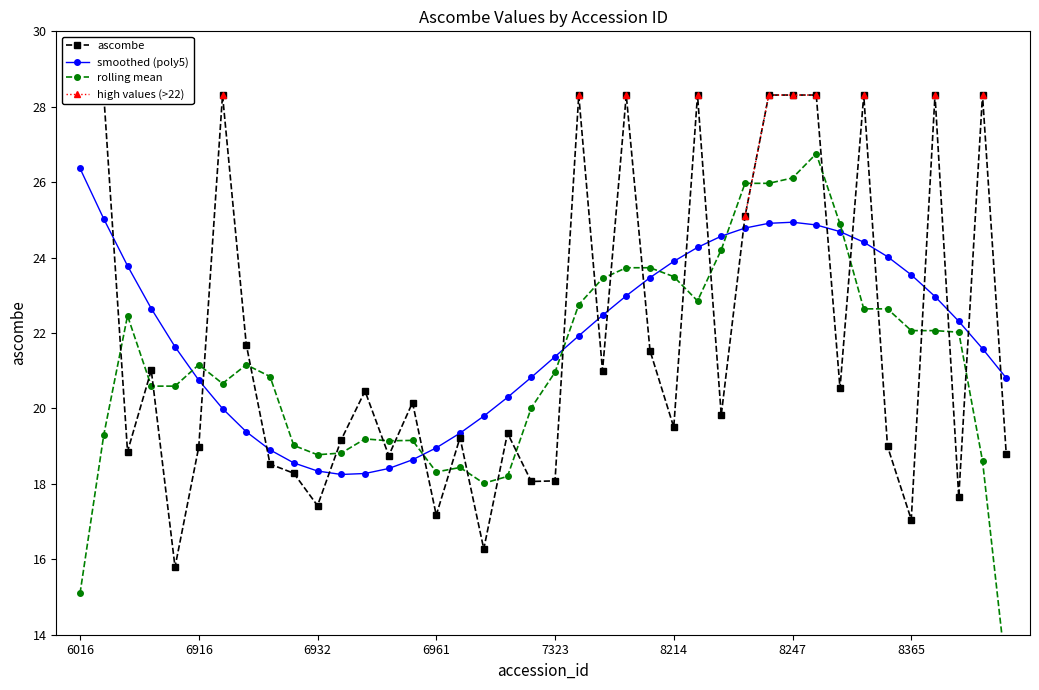

How many data points does each series have?

40